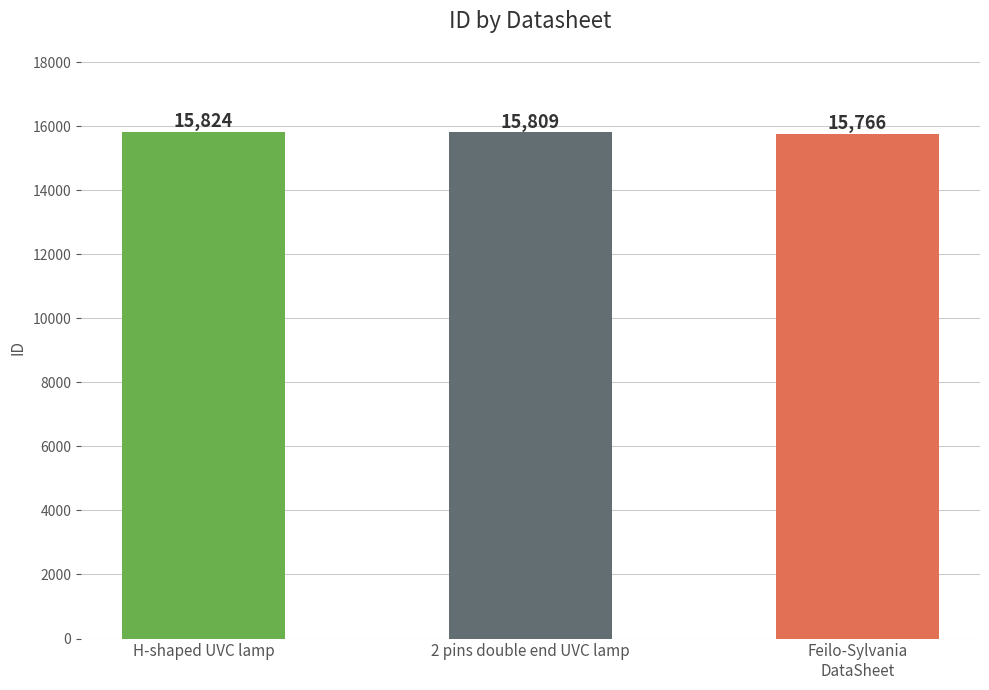

At which label does the data first exceed 15809?

H-shaped UVC lamp